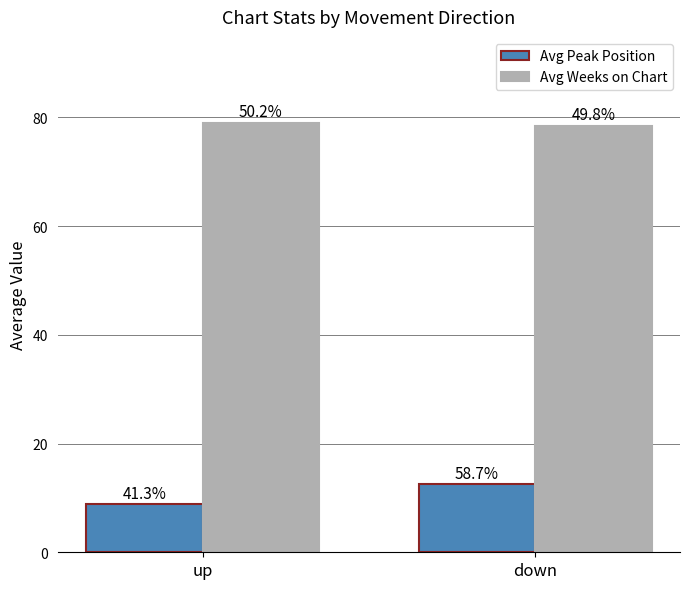

What is the maximum value shown in the chart?

79.0